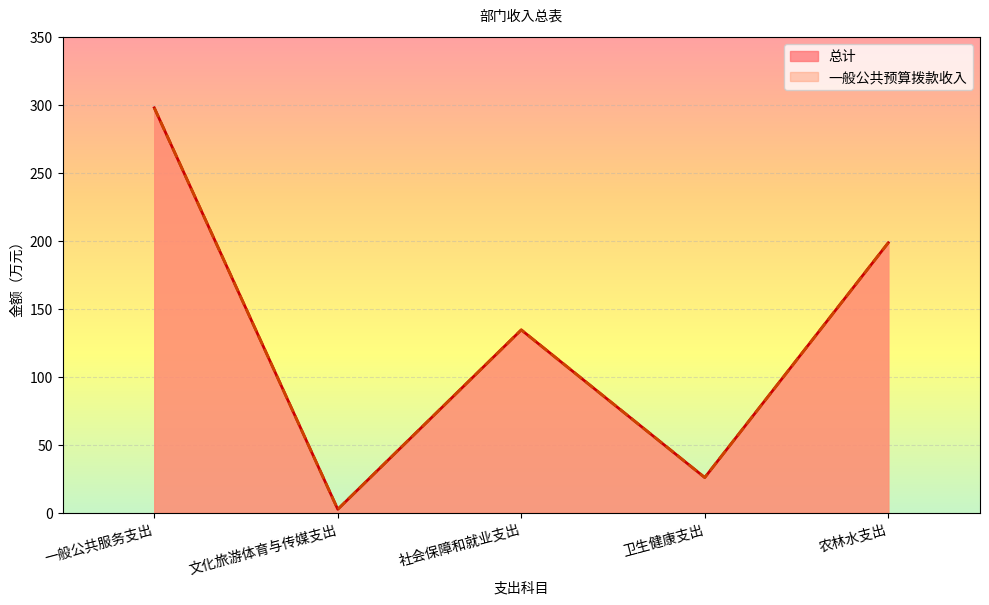

Does the chart display data point markers on the line(s)?

No